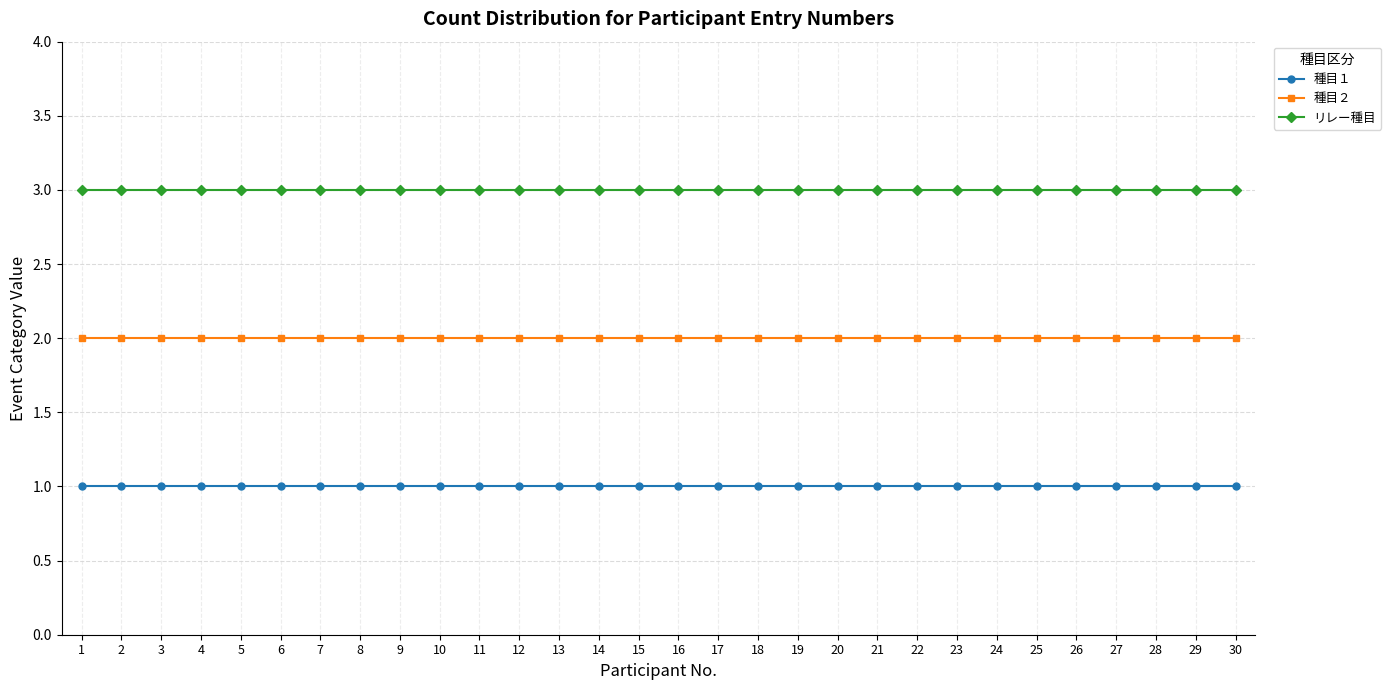

Which series has the largest total across all categories?

リレー種目